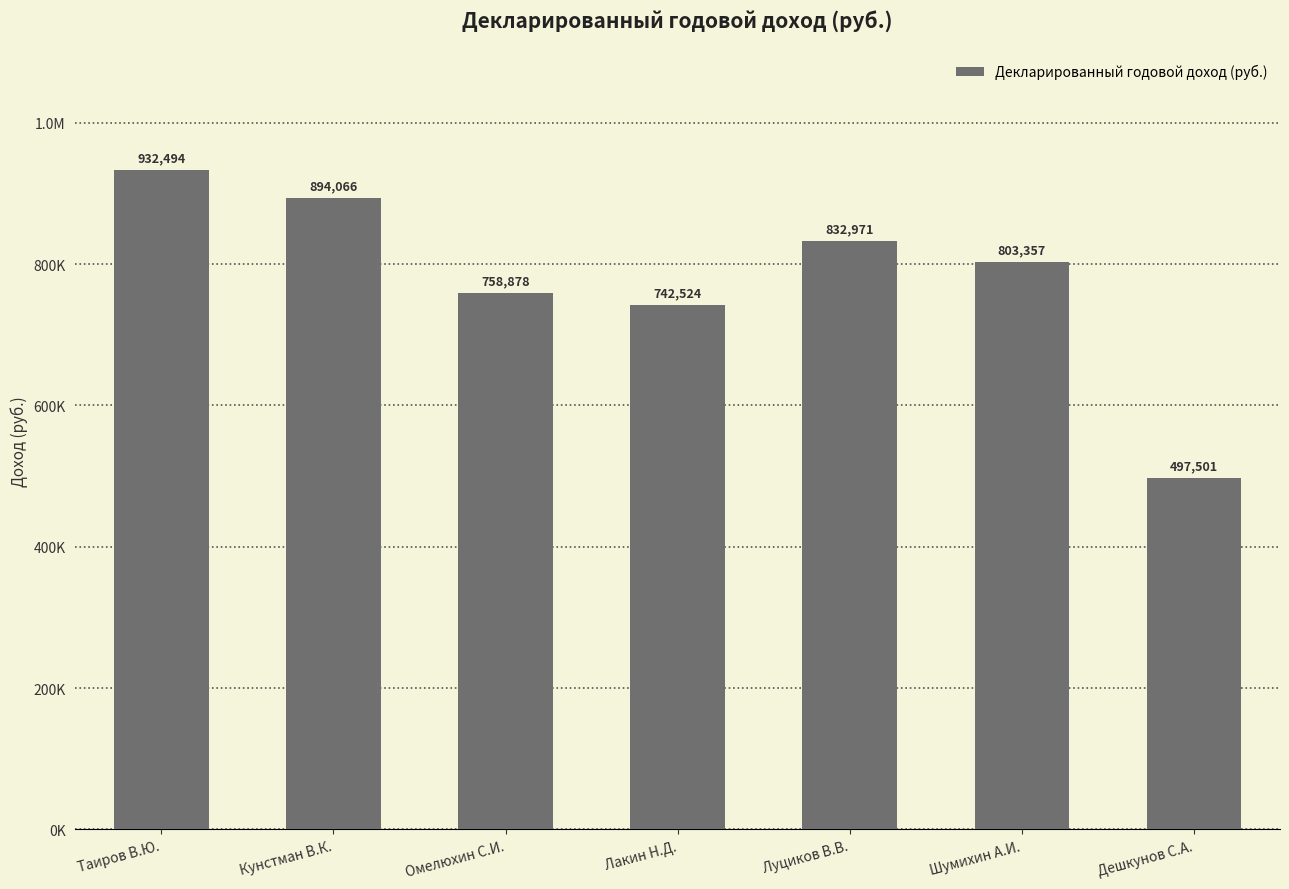

List the labels in order of value, largest first.

Таиров В.Ю., Кунстман В.К., Луциков В.В., Шумихин А.И., Омелюхин С.И., Лакин Н.Д., Дешкунов С.А.